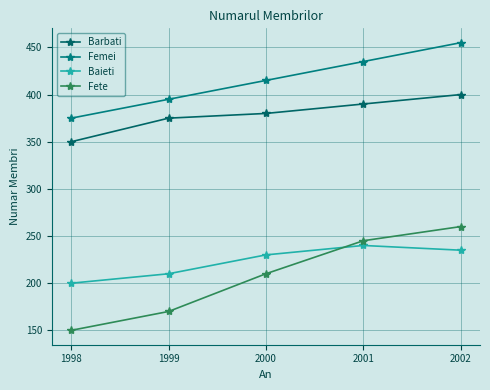

At 1999, list the series in order from largest to smallest.

Femei, Barbati, Baieti, Fete